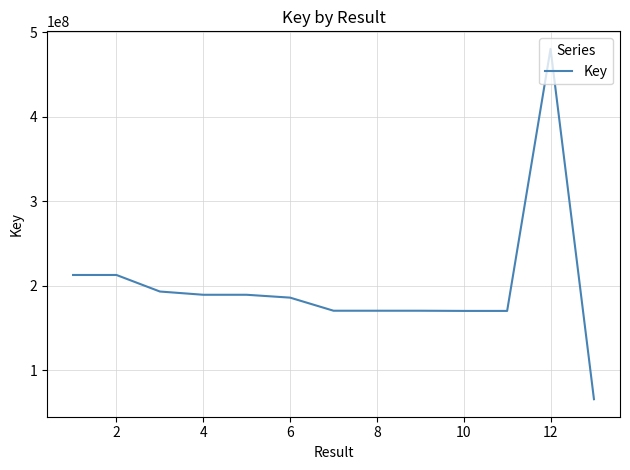

What is the minimum value shown in the chart?

65824290